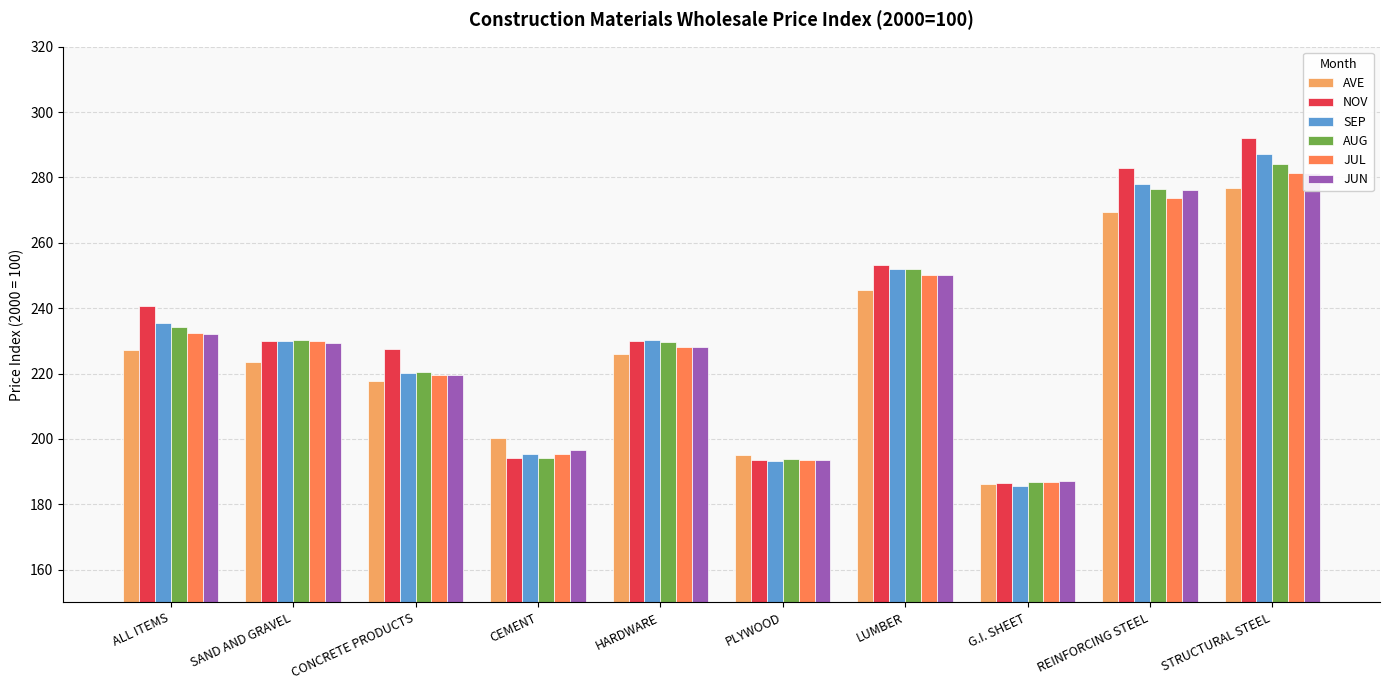

Which category has the highest value across all series?

STRUCTURAL STEEL